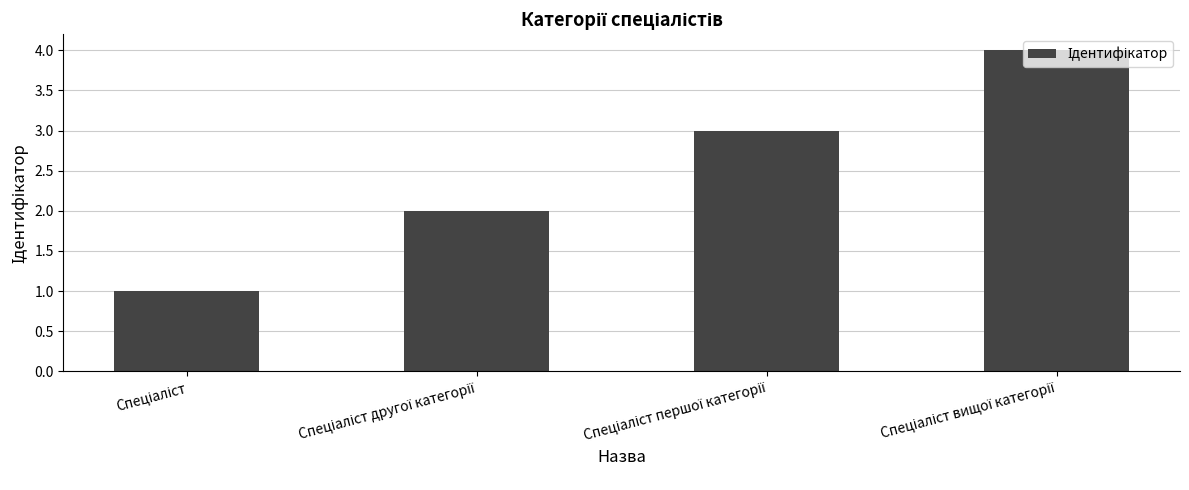

What is the sum of all values?

10